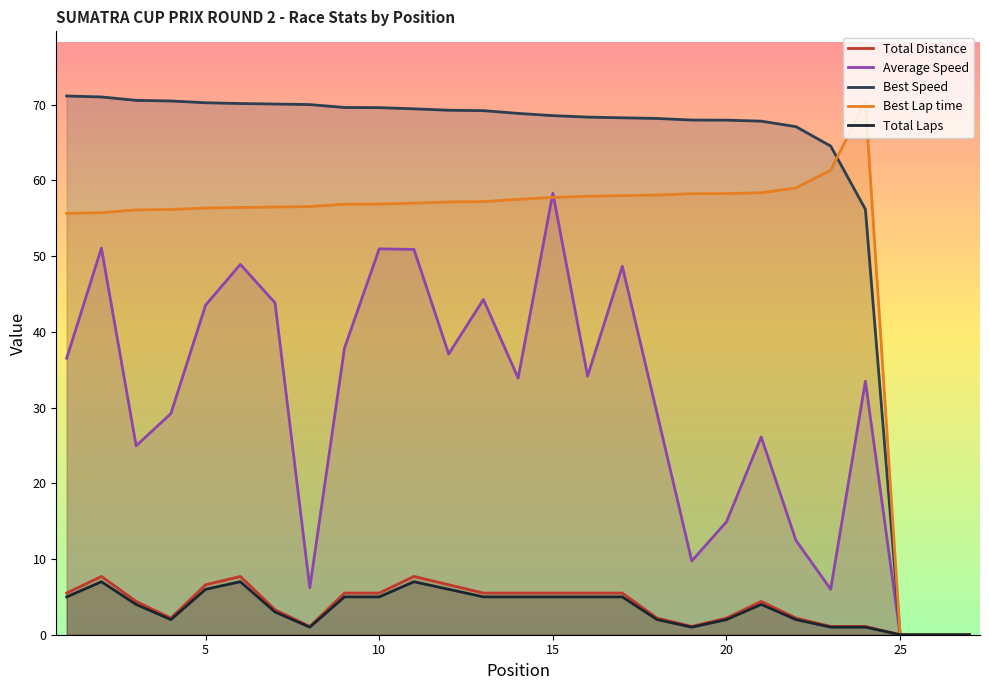

How many positive values does the Best Lap time series have?

24